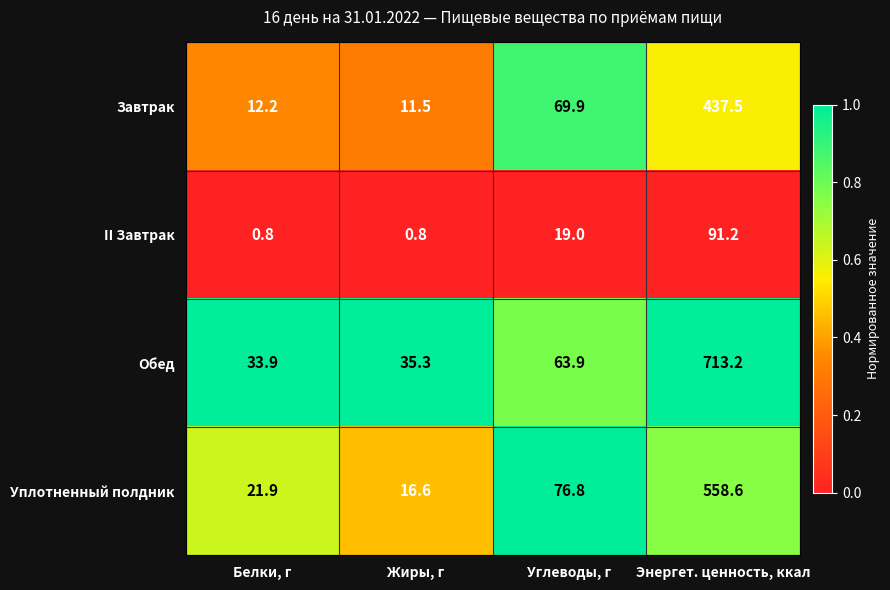

What is the difference between the second highest and second lowest values in the Обед series?

28.6